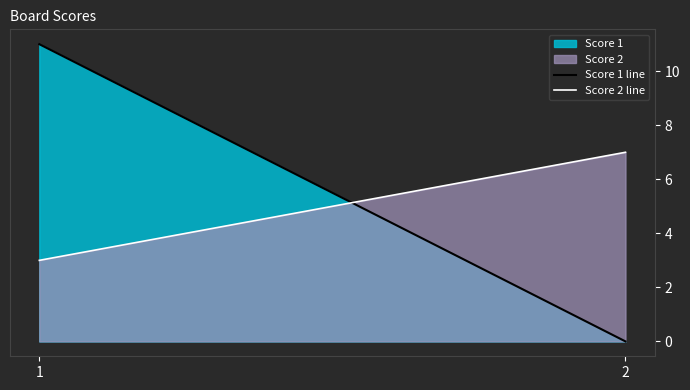

At 1, list the series in order from largest to smallest.

Score 1, Score 2